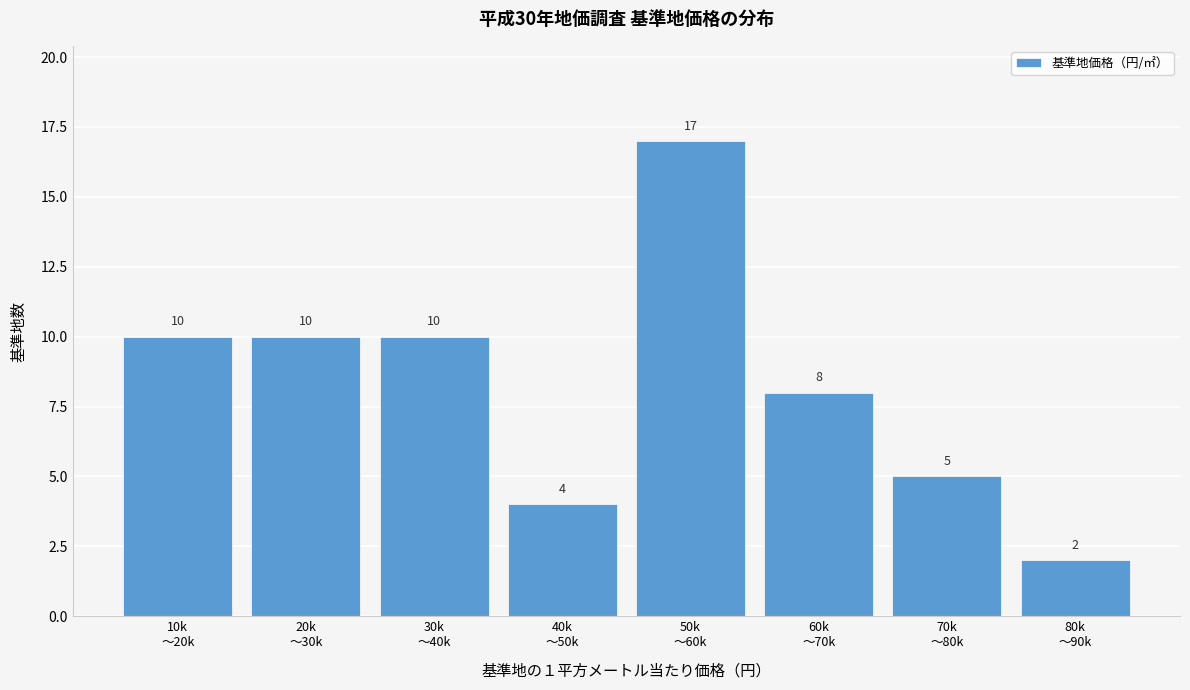

Reading left to right, list all the values displayed in this chart.

10	10	10	4	17	8	5	2